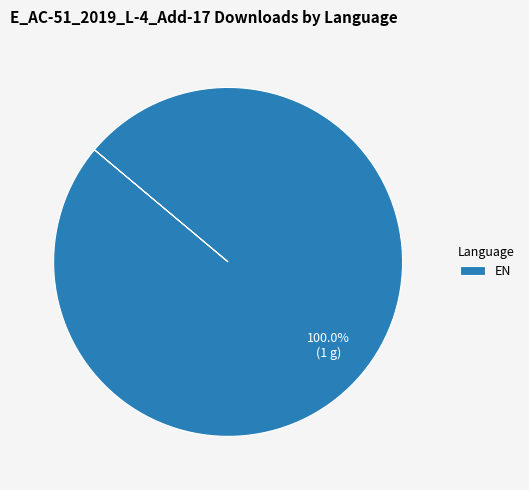

Rank the categories by value from highest to lowest.

EN